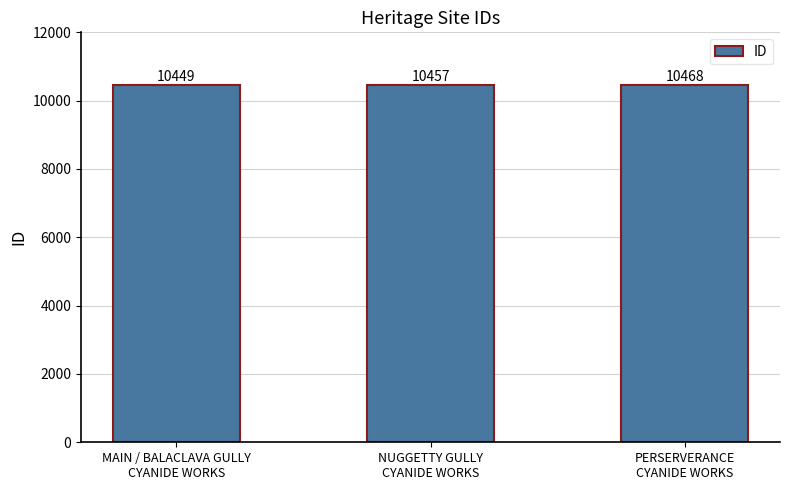

What is the minimum value shown in the chart?

10449